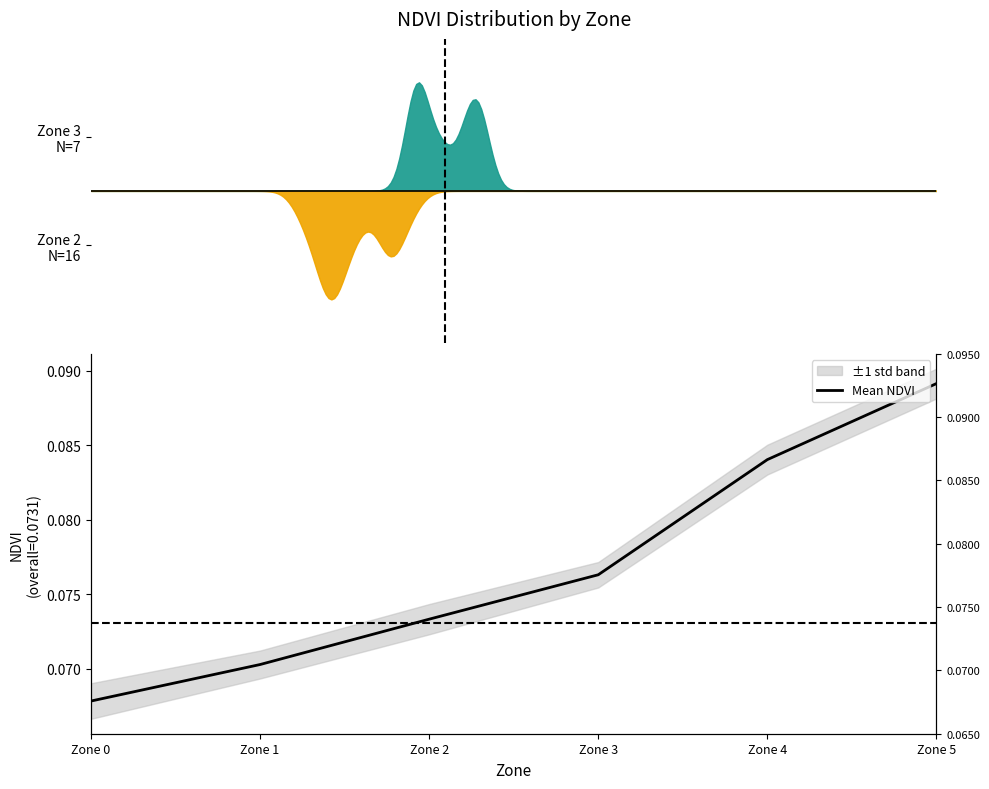

True or false: the data has more than 2 interior local peaks.

False